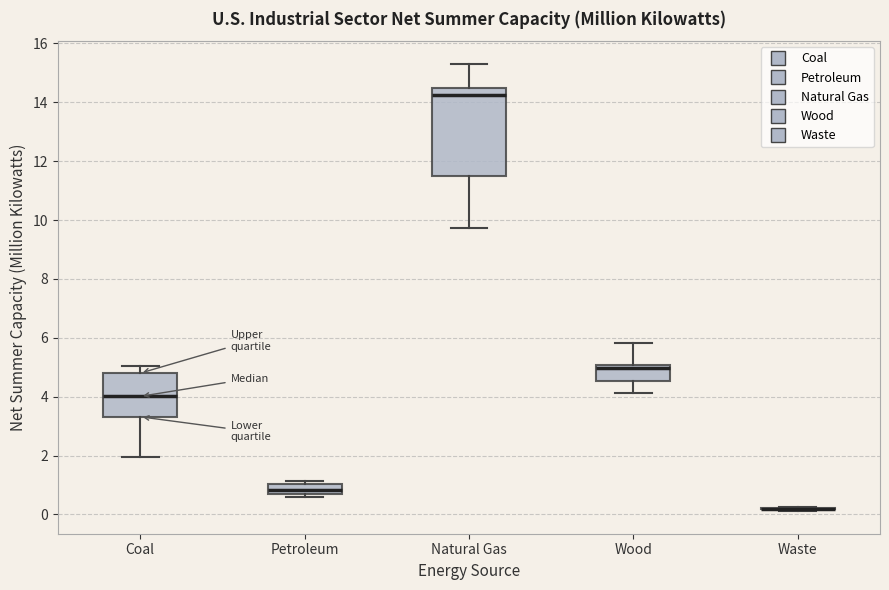

Which box is the tallest, from its lower edge to its upper edge?

Natural Gas